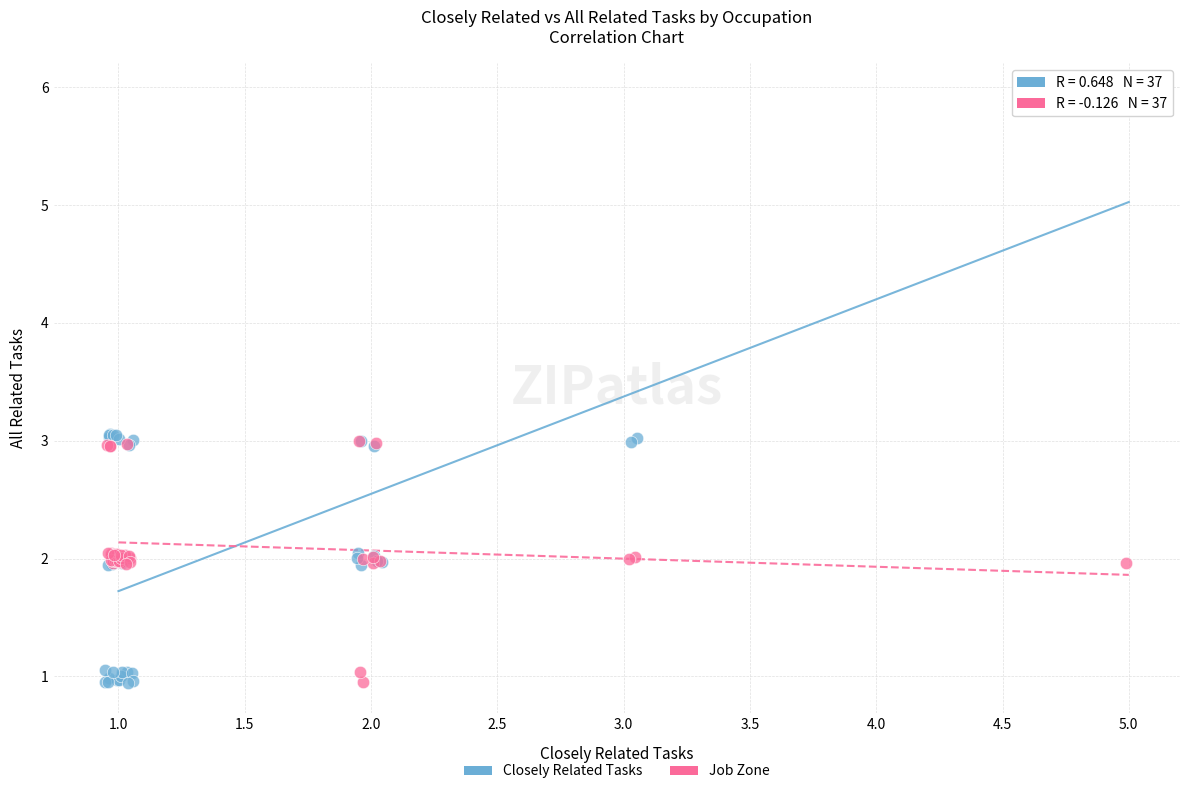

Which series reaches the maximum Y coordinate?

Closely Related Tasks